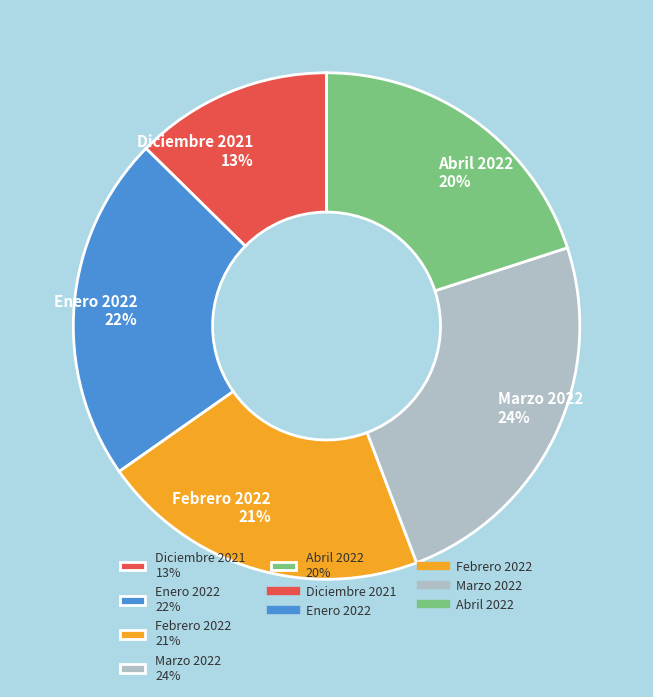

Is there a majority slice in this chart?

No